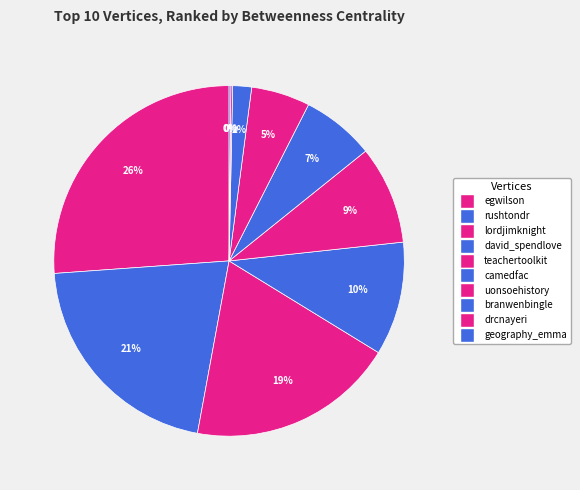

To the nearest percent, what is the difference between the teachertoolkit and egwilson slice percentages?

17%